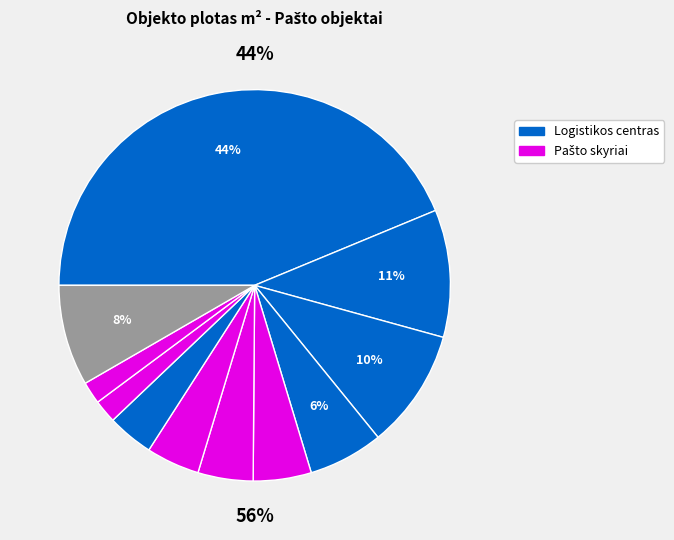

Does Jonavos paštas account for over 50% of the chart?

No